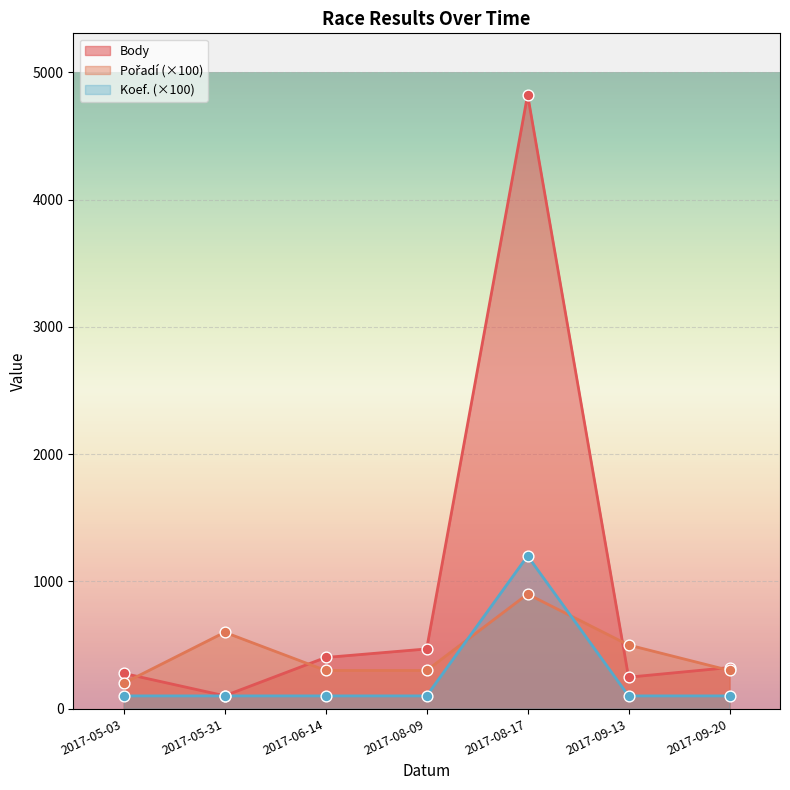

Is the value of Koef. at 2017-05-03 greater than the value of Body at 2017-09-13?

No